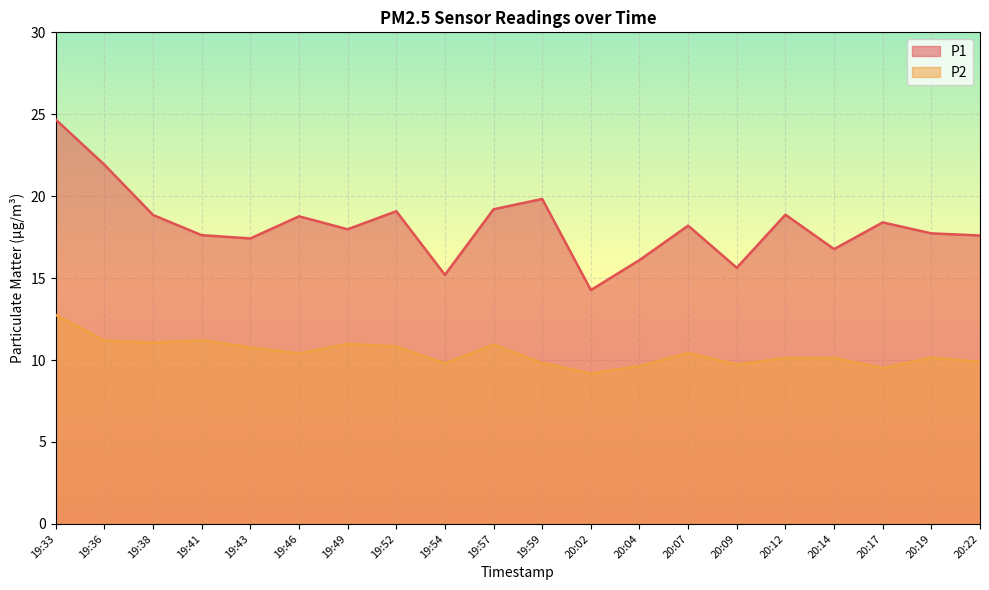

How many data points in P1 are less than 18?

10